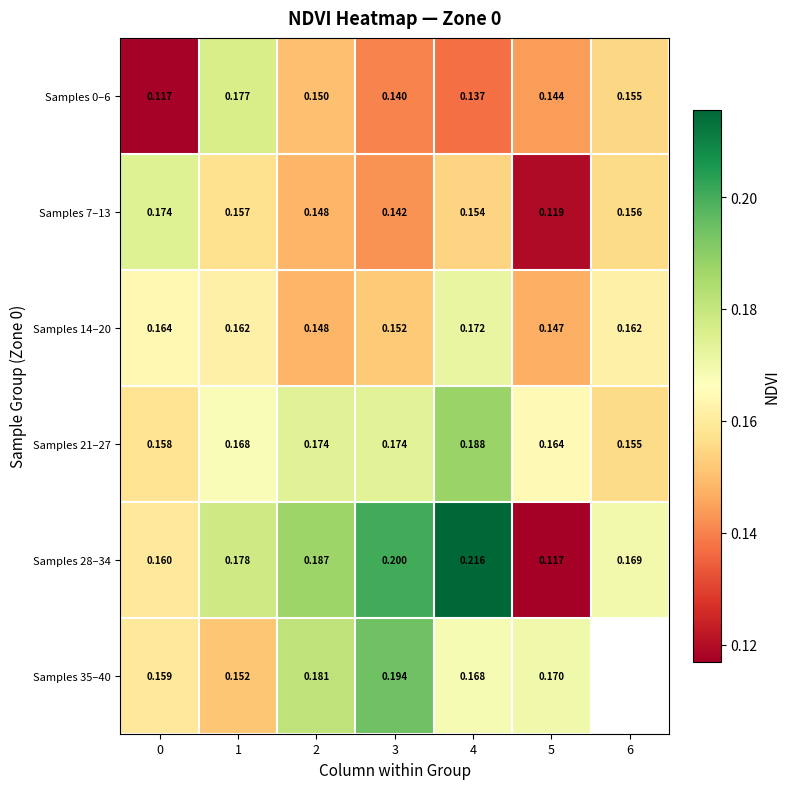

Is the value of Samples 7–13 at 2 greater than the value of Samples 28–34 at 4?

No